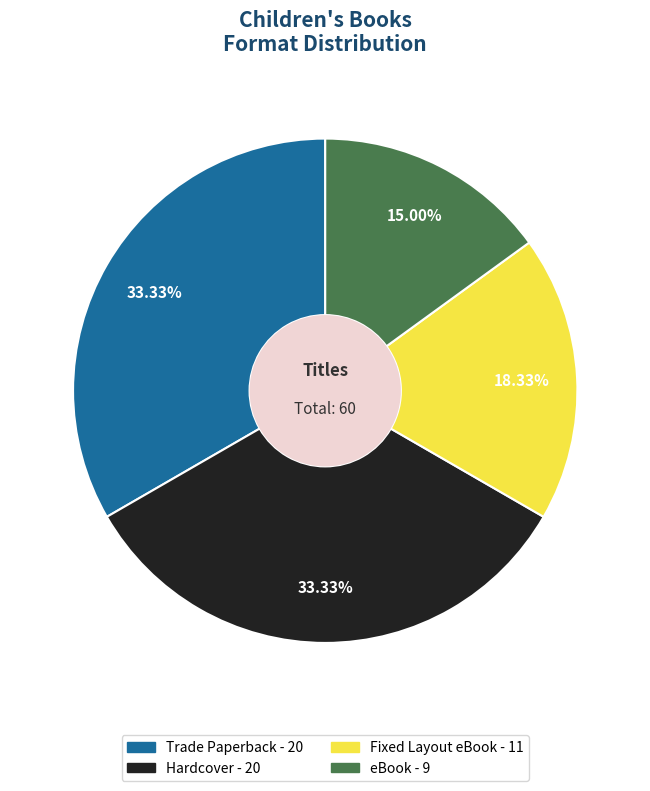

How many segments does this pie chart have?

4